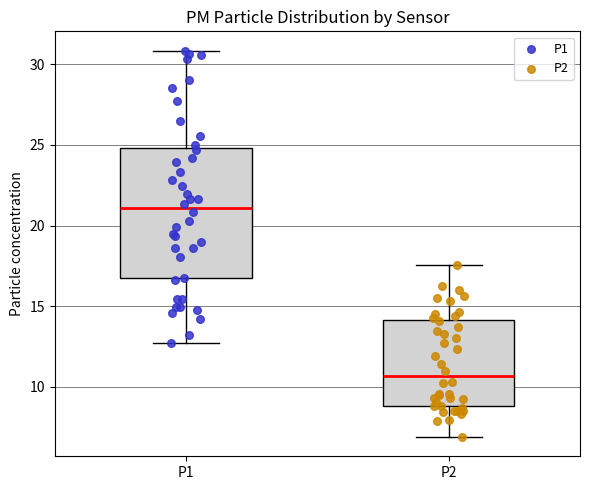

Which box is the tallest, from its lower edge to its upper edge?

P1